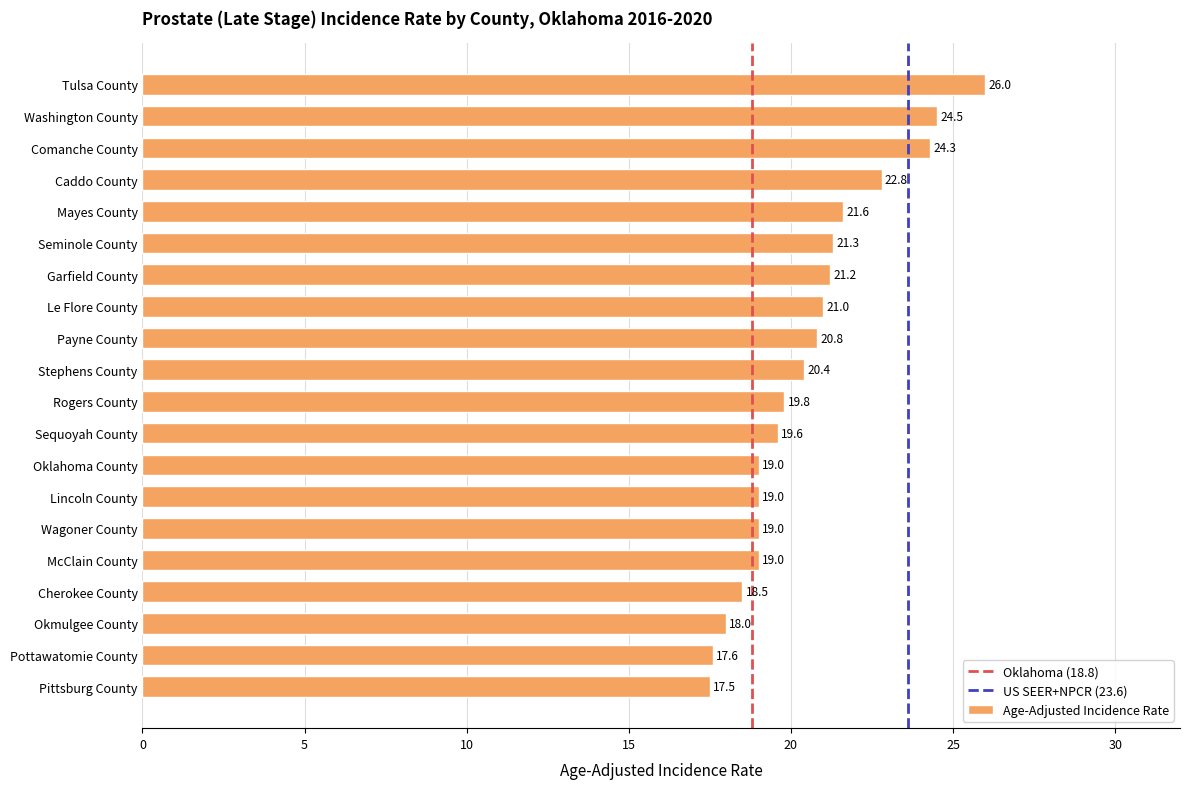

What is the sum of the values at Le Flore County and Stephens County?

41.4